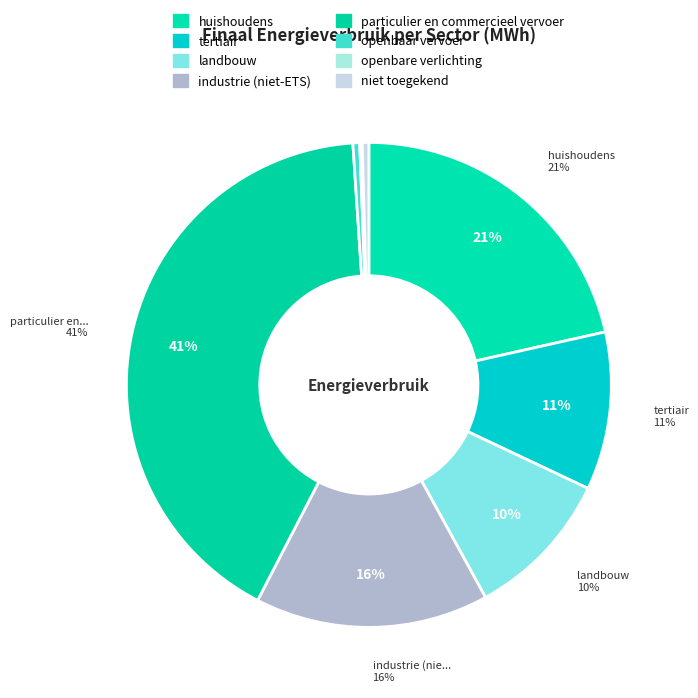

Rank the categories by value from lowest to highest.

openbare verlichting, niet toegekend, openbaar vervoer, landbouw, tertiair, industrie (niet-ETS), huishoudens, particulier en commercieel vervoer